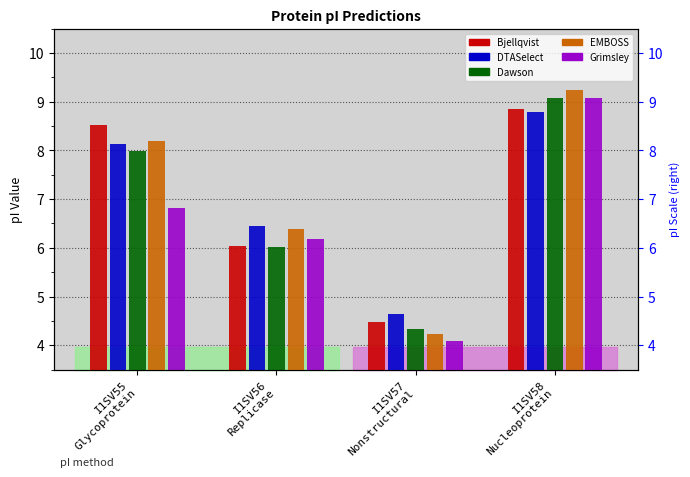

Is it true that Bjellqvist equals 5.0 at I1SV55
Glycoprotein?

True